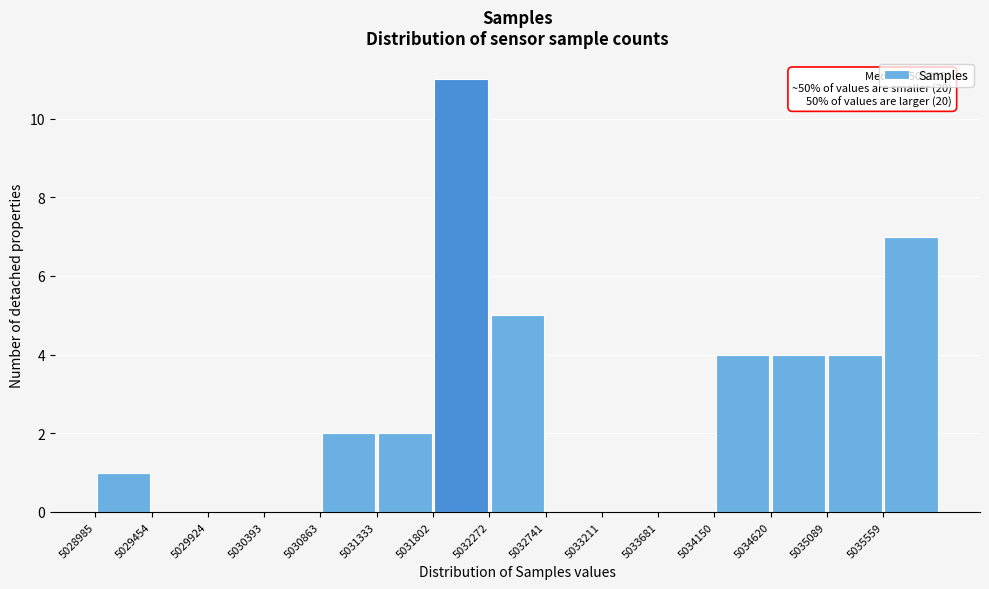

Which range on the x-axis has the tallest bar?

5031800 to 5032250